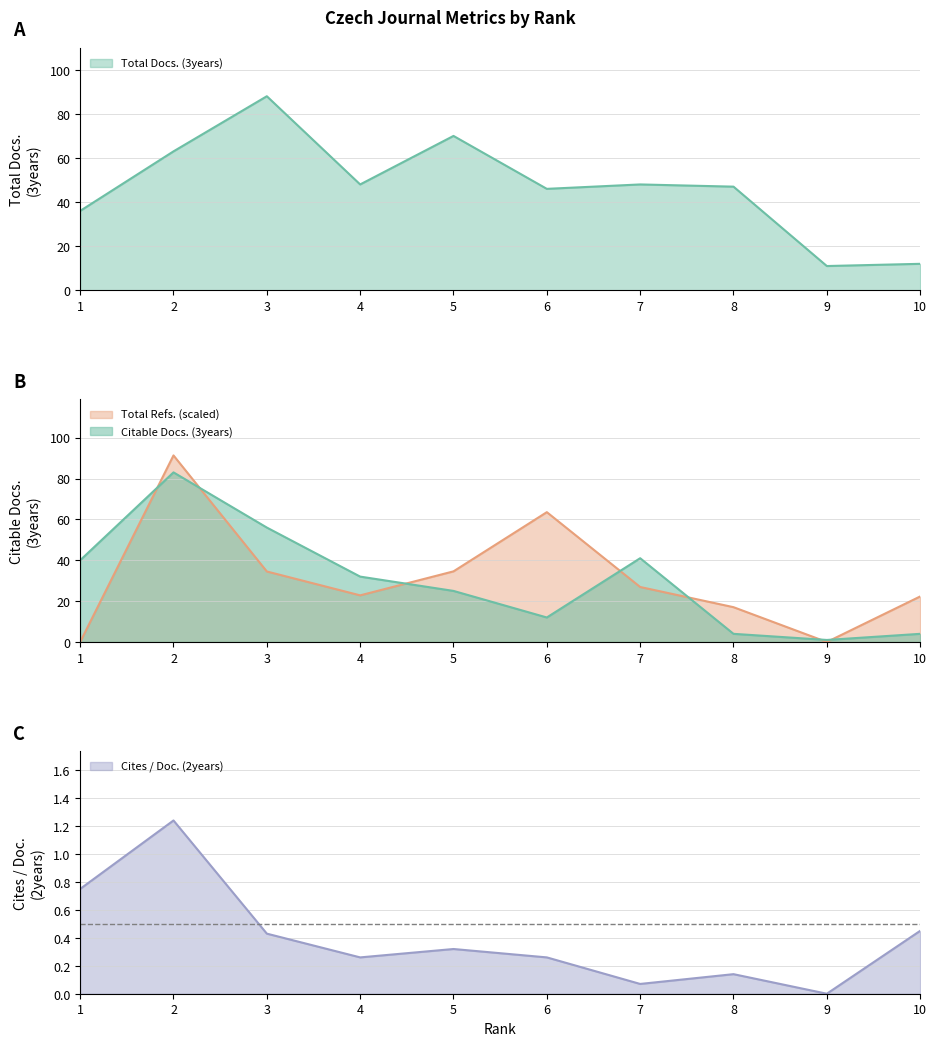

What is the value of the Cites / Doc. (2years) point at the 5th from the left?

0.3